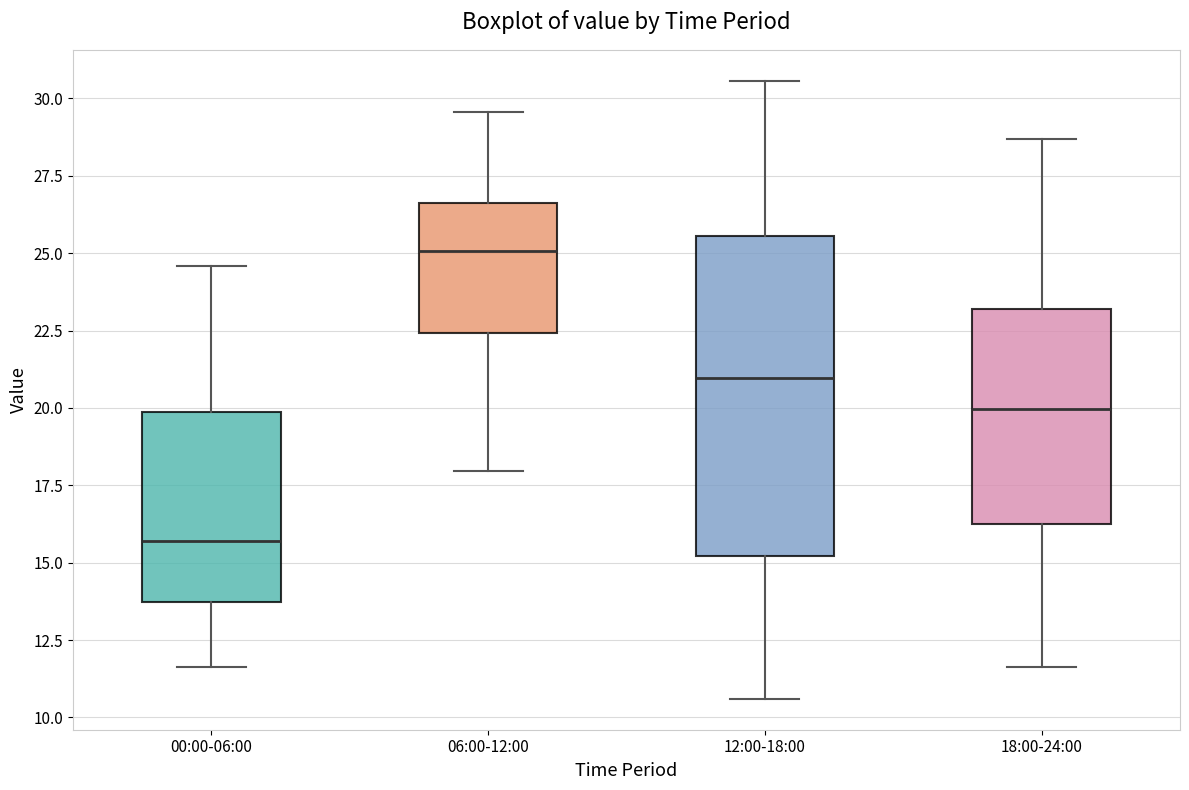

Where is the lower edge of the box for 18:00-24:00 on the y-axis? The values are not printed on the chart, so give them approximately, as read against the axis.

16.0